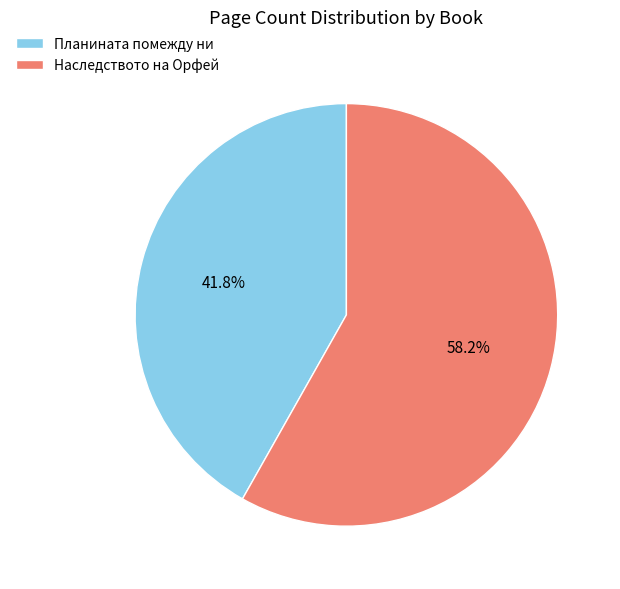

What is the ratio of the value at Планината помежду ни to the value at Наследството на Орфей?

0.7